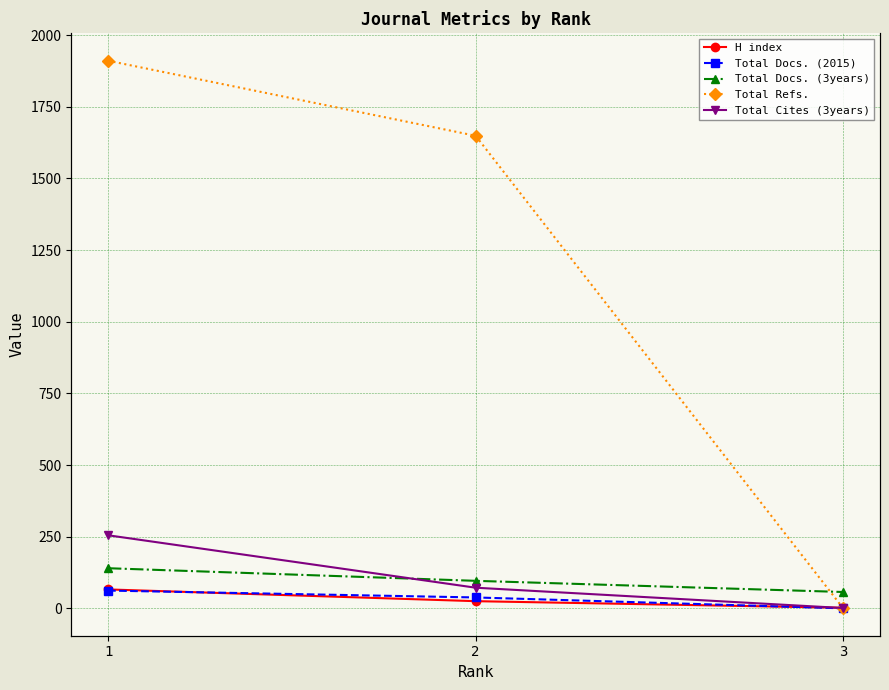

Reading left to right, extract all data points from this chart.

H index: 66	25	2
Total Docs. (2015): 62	38	0
Total Docs. (3years): 140	96	57
Total Refs.: 1911	1649	0
Total Cites (3years): 255	72	1